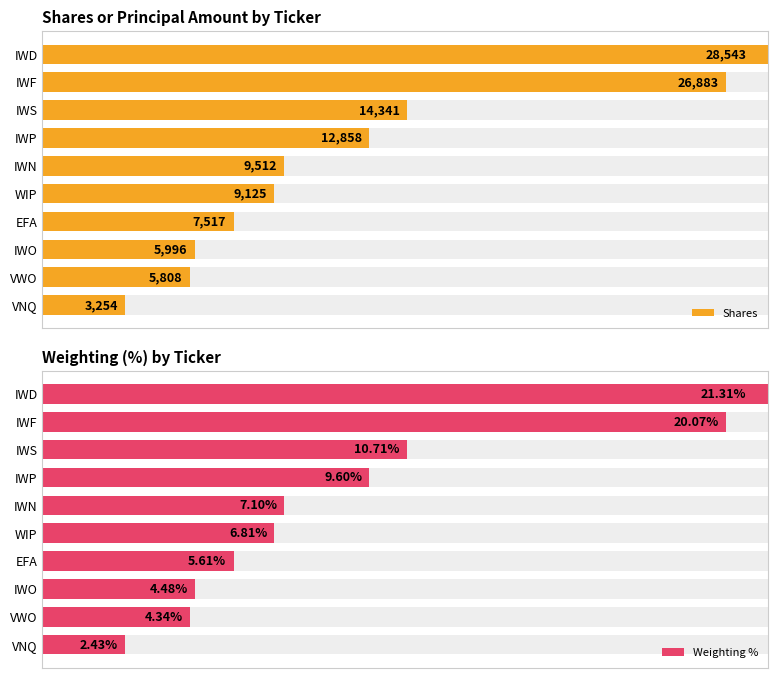

Is the value of Shares at VWO greater than the value of Weighting % at VWO?

No